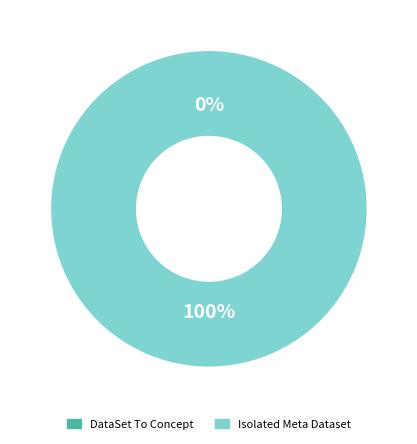

Is there any slice that represents more than half of the pie?

Yes